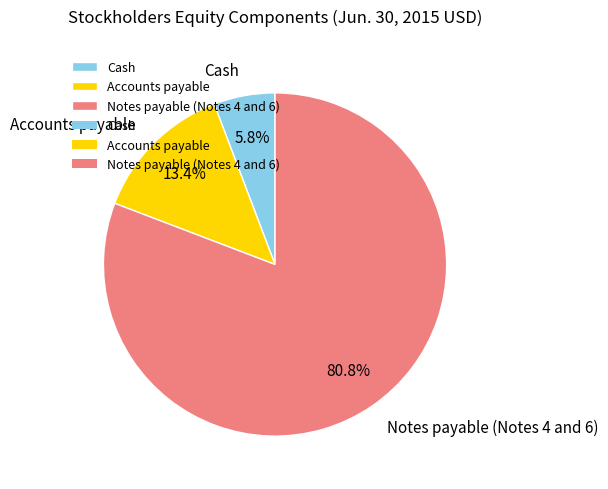

Which slice represents more than half of the pie?

Notes payable (Notes 4 and 6)